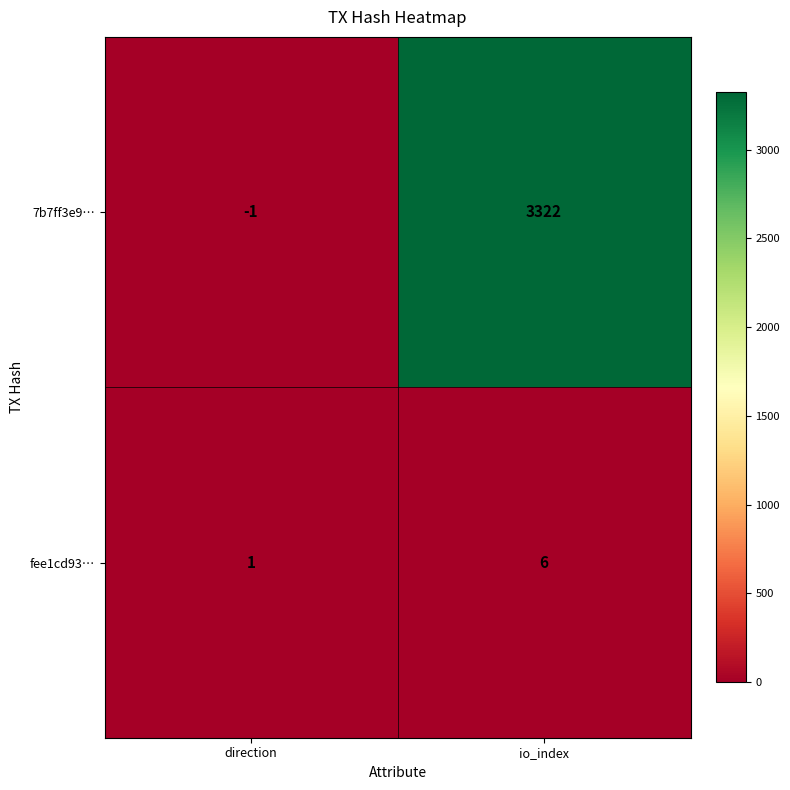

What is the average value of the fee1cd93… series?

4